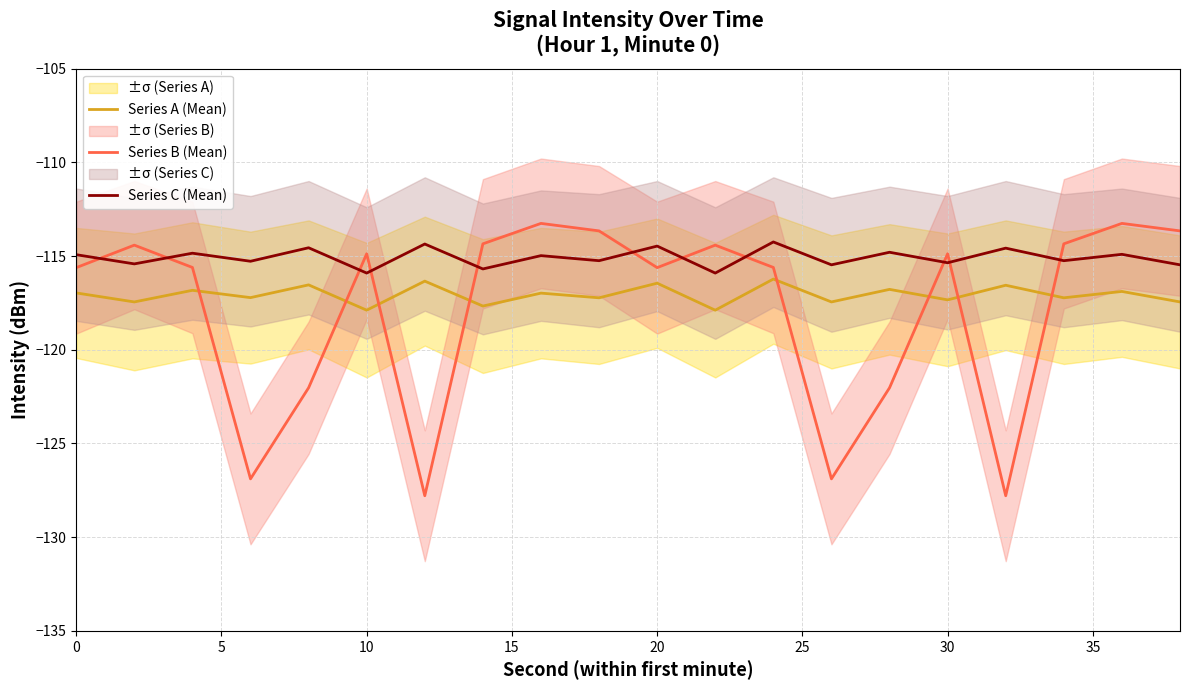

How many data points in Series B (Mean) are above -114?

4